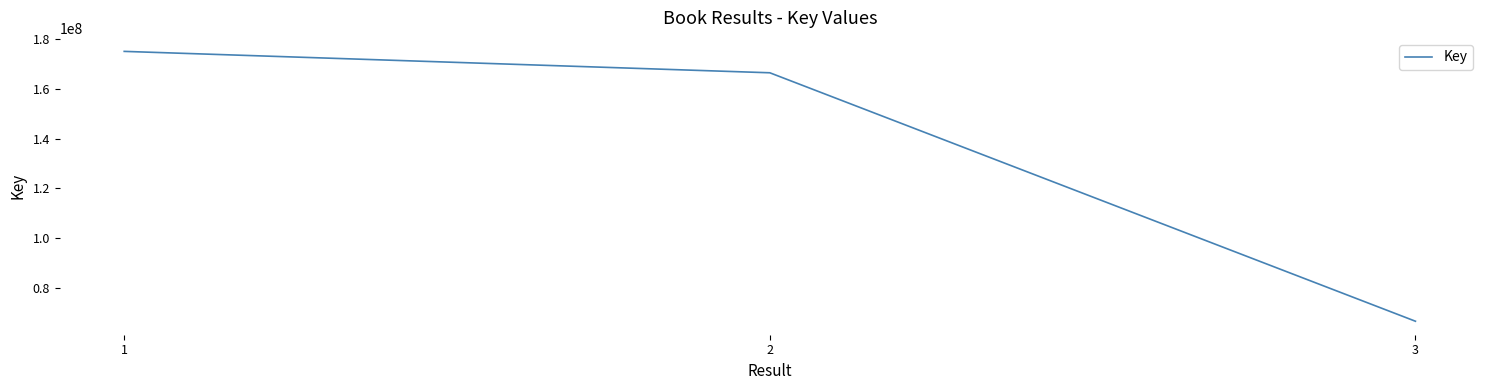

What is the approximate value at 3, to the nearest 10?

66598460